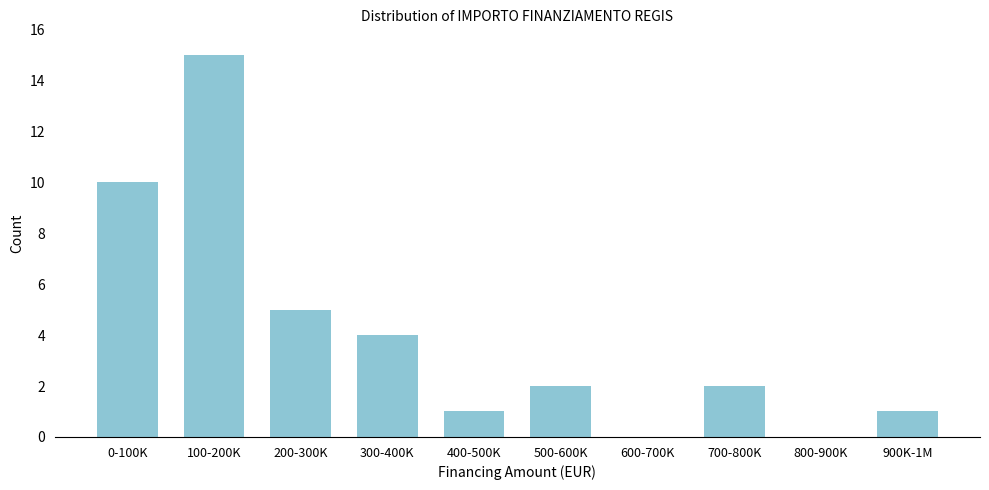

Reading right to left, what are all the values shown in this chart?

900K-1M=1	800-900K=0	700-800K=2	600-700K=0	500-600K=2	400-500K=1	300-400K=4	200-300K=5	100-200K=15	0-100K=10